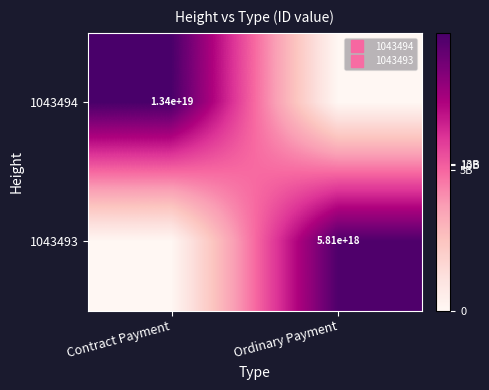

What is the total value across all series at Contract Payment?

19.1